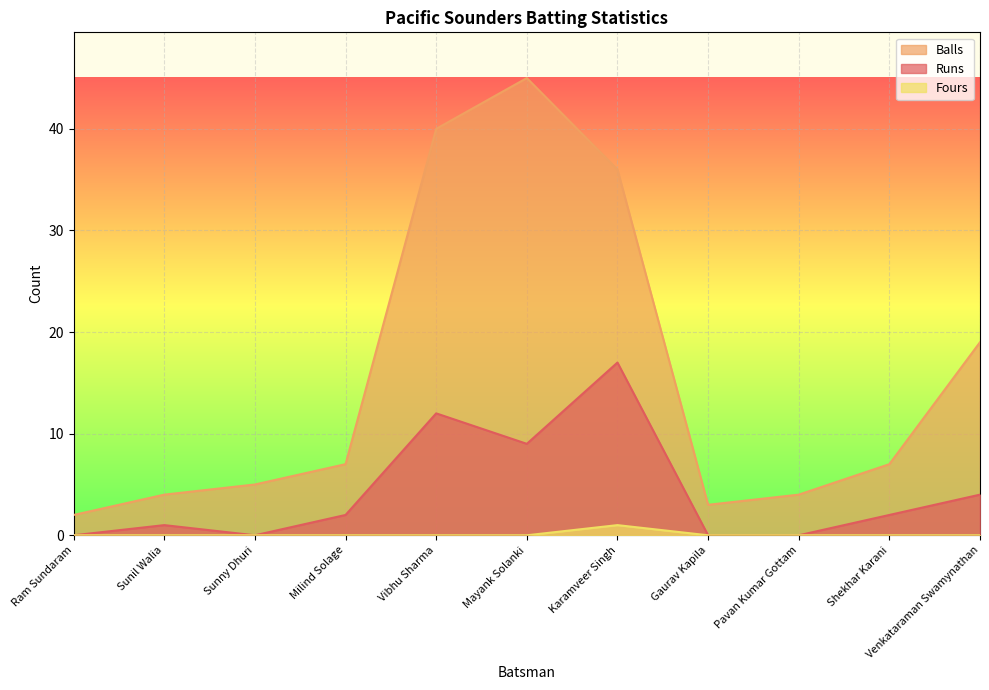

Reading right to left, transcribe all the data shown in this chart.

Runs: 4	2	0	0	17	9	12	2	0	1	0
Balls: 19	7	4	3	36	45	40	7	5	4	2
Fours: 0	0	0	0	1	0	0	0	0	0	0